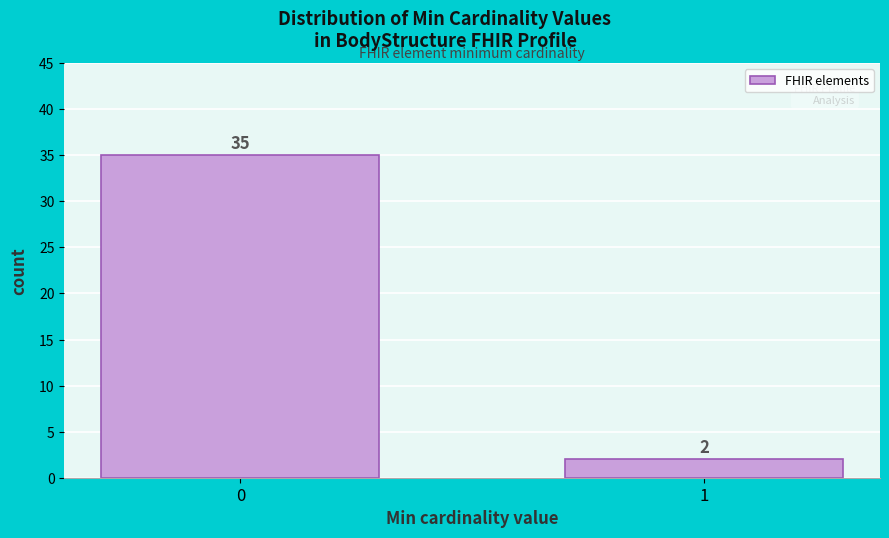

Reading left to right, list all the values displayed in this chart.

35	2